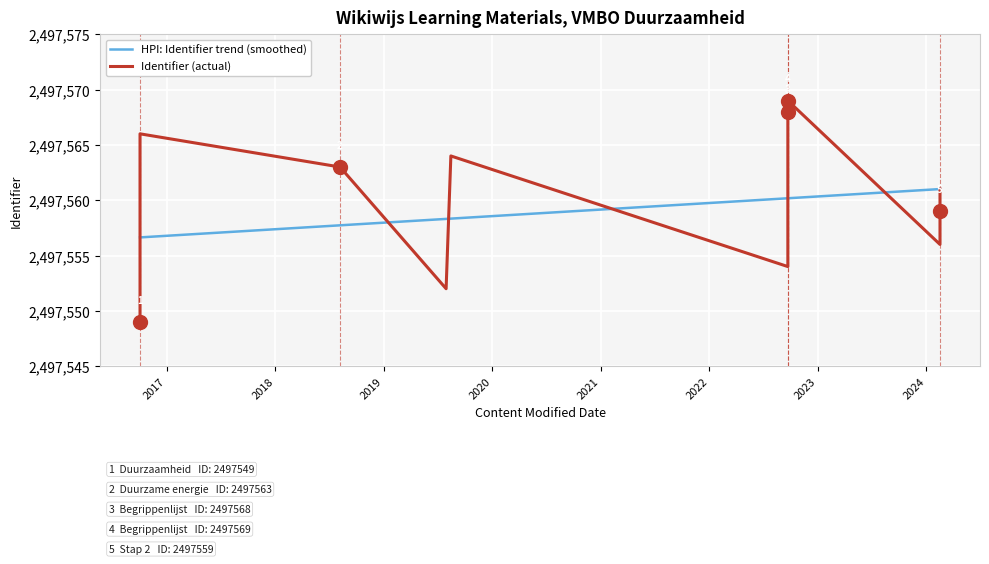

How many intersections are there between Identifier (actual) and HPI: Identifier trend (smoothed)?

6